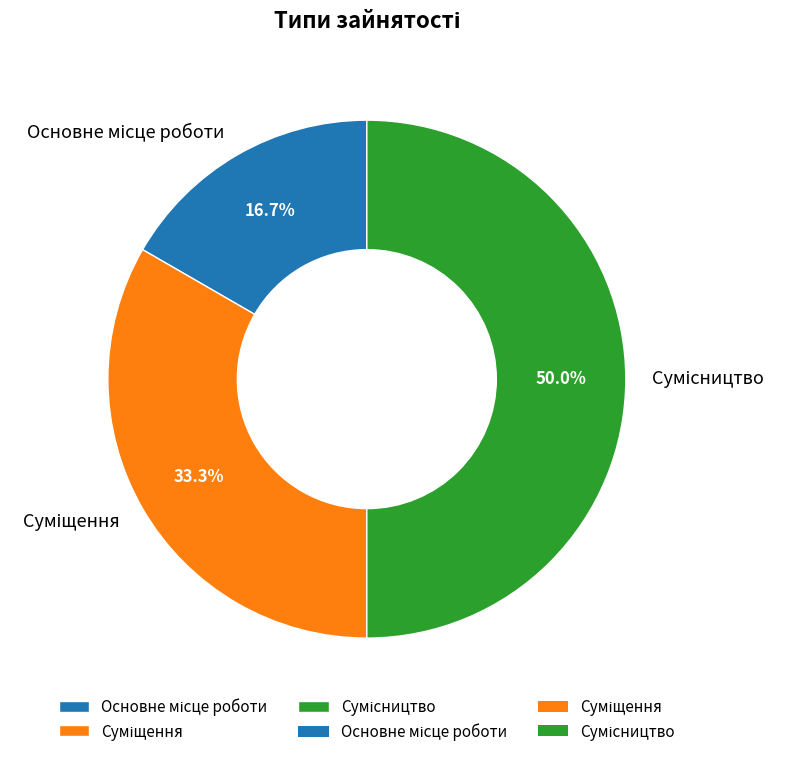

Count the number of slices in the pie.

3